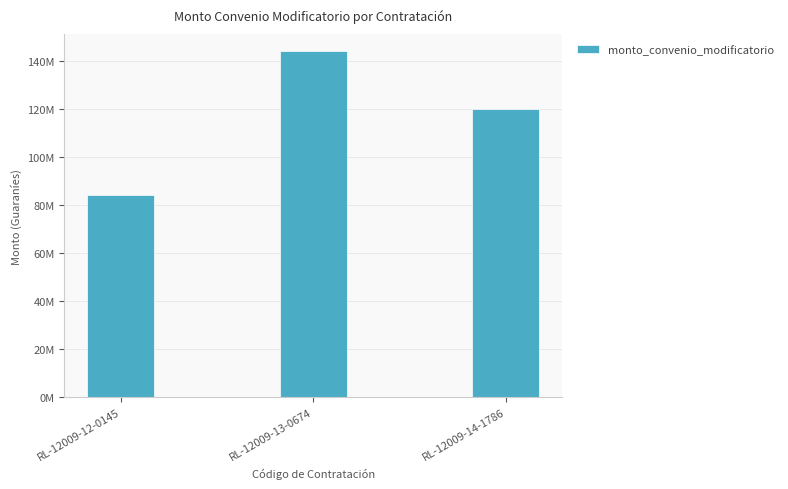

What is the difference between the maximum and second lowest values?

24000000